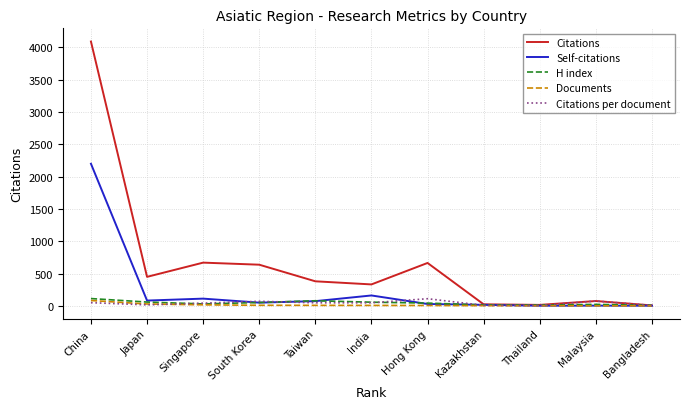

How many categories are shown in the chart?

11